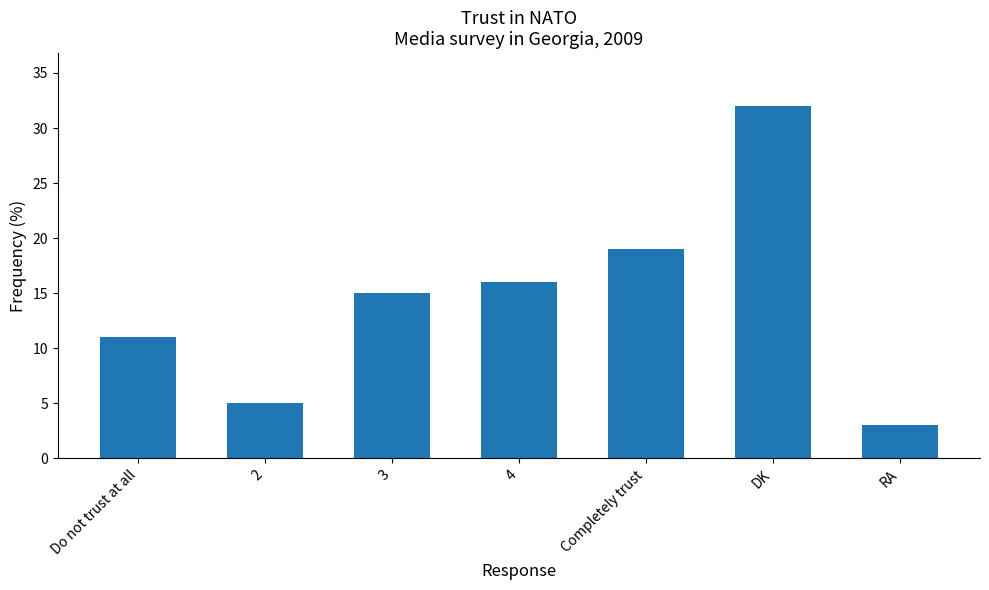

What is the label of the 1st bar from the right?

RA